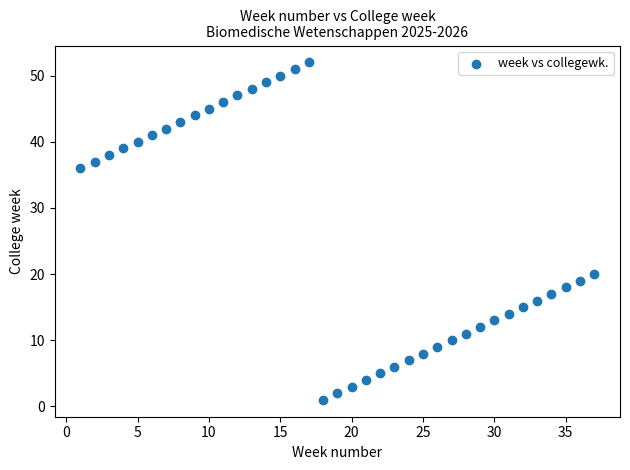

What is the range of Y values (max minus min)?

51